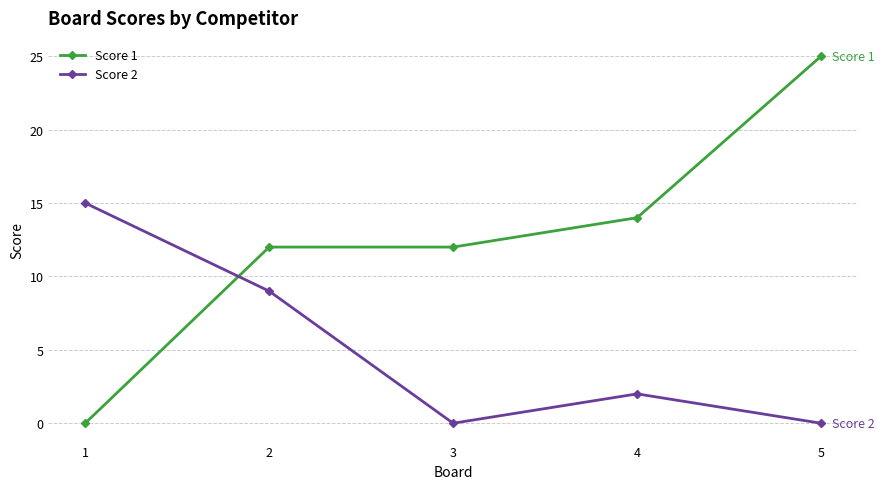

Where is the first local minimum for Score 2?

3